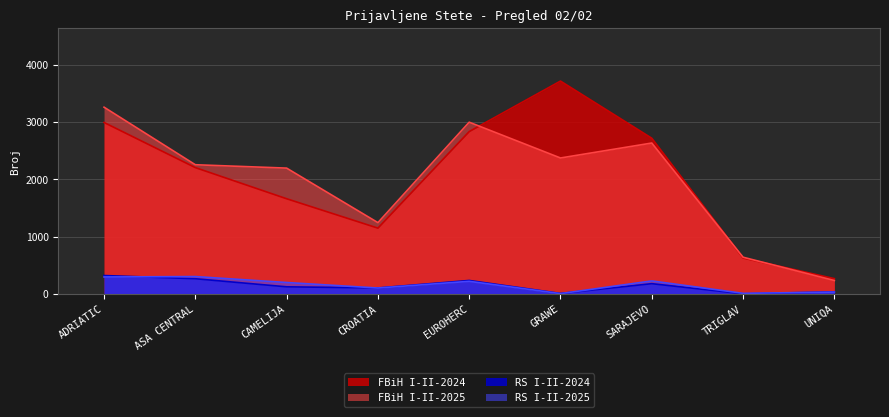

What is the average value of the FBiH I-II-2025 series?

1980